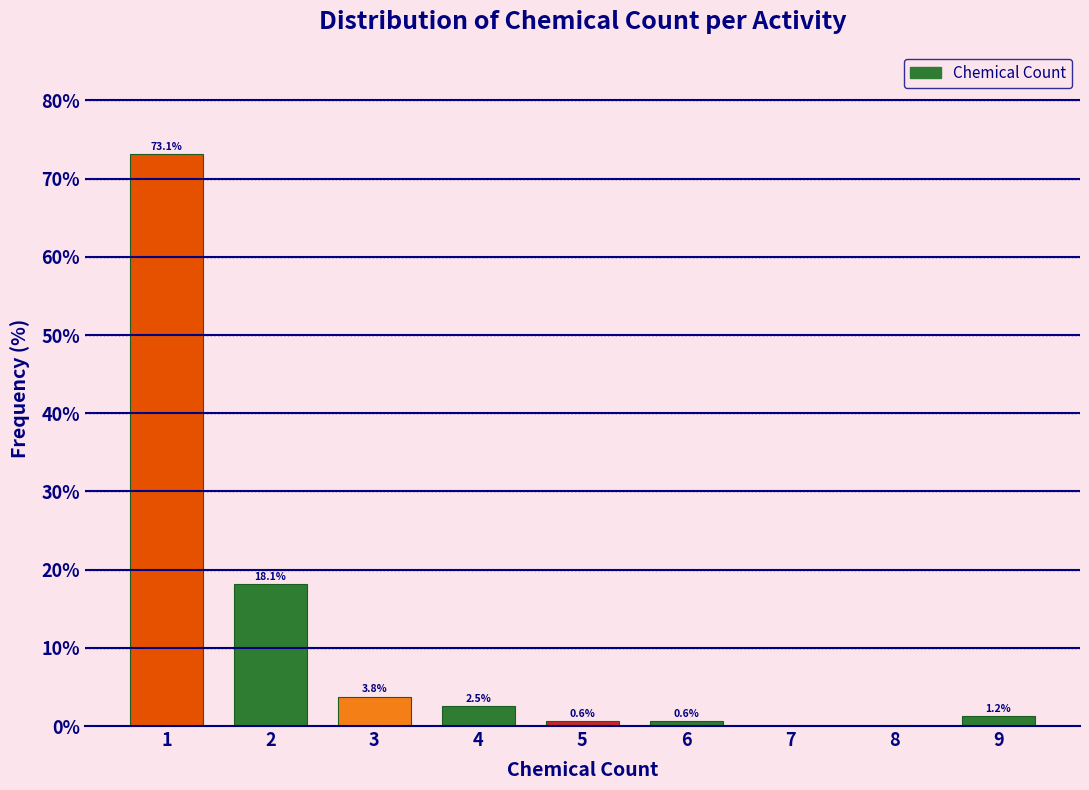

Which range on the x-axis has the tallest bar?

0.5 to 1.5